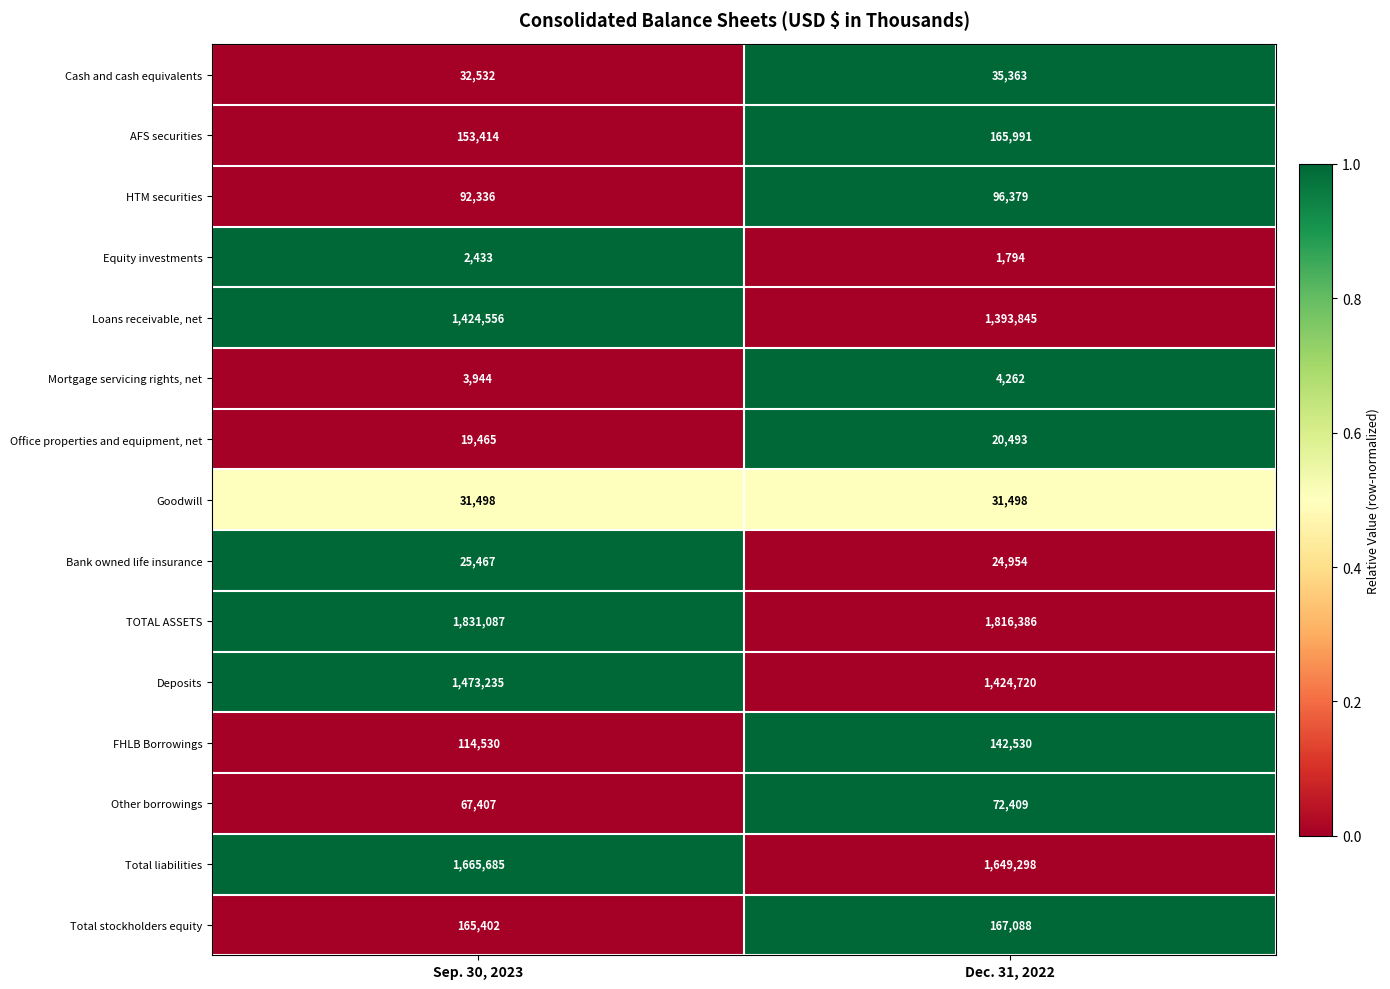

Between Sep. 30, 2023 and Dec. 31, 2022, which series saw the biggest shift?

Deposits